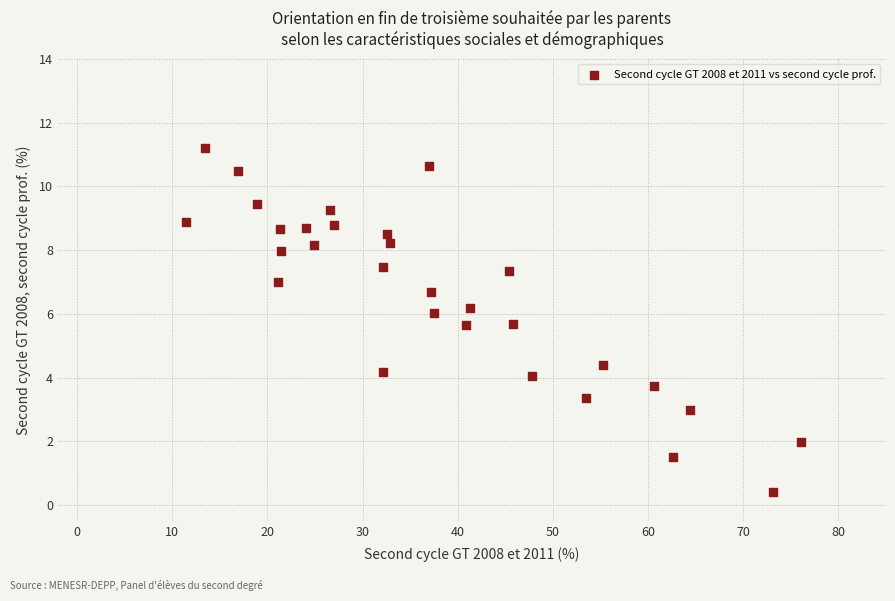

What is the range of Y values (max minus min)?

10.8